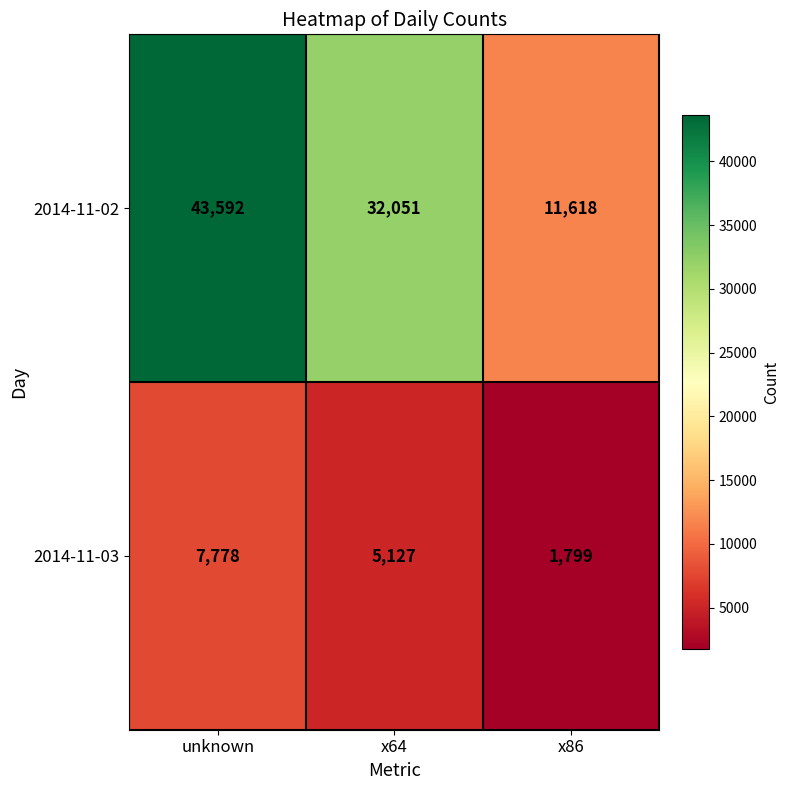

What is the difference between the 2014-11-02 values at x86 and x64?

20433